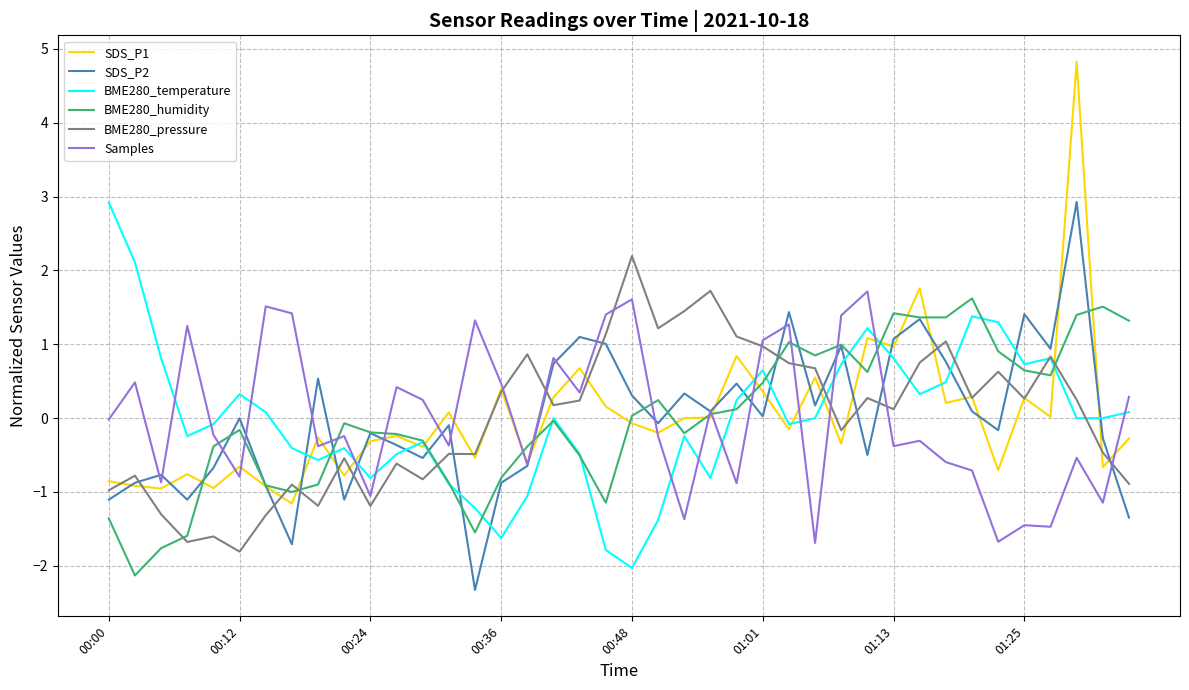

Which series has the largest range (max minus min)?

SDS_P1